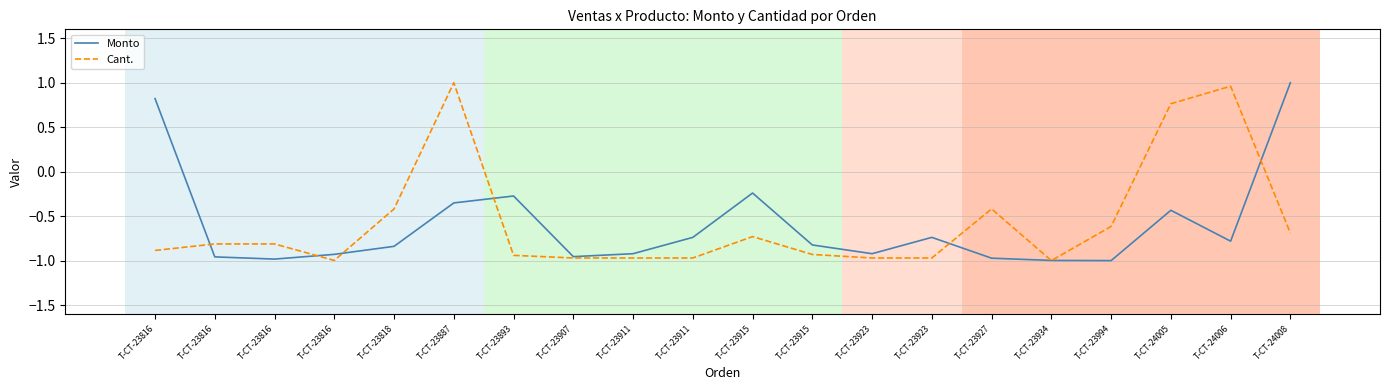

How many lines are shown in the chart?

2